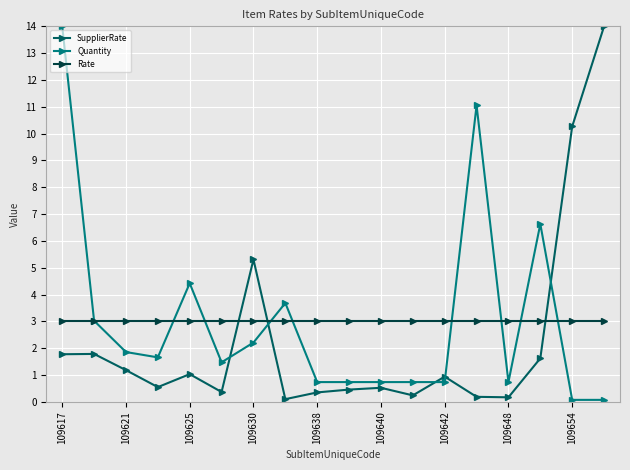

In SupplierRate, how many points are higher than both neighbors (excluding endpoints)?

5